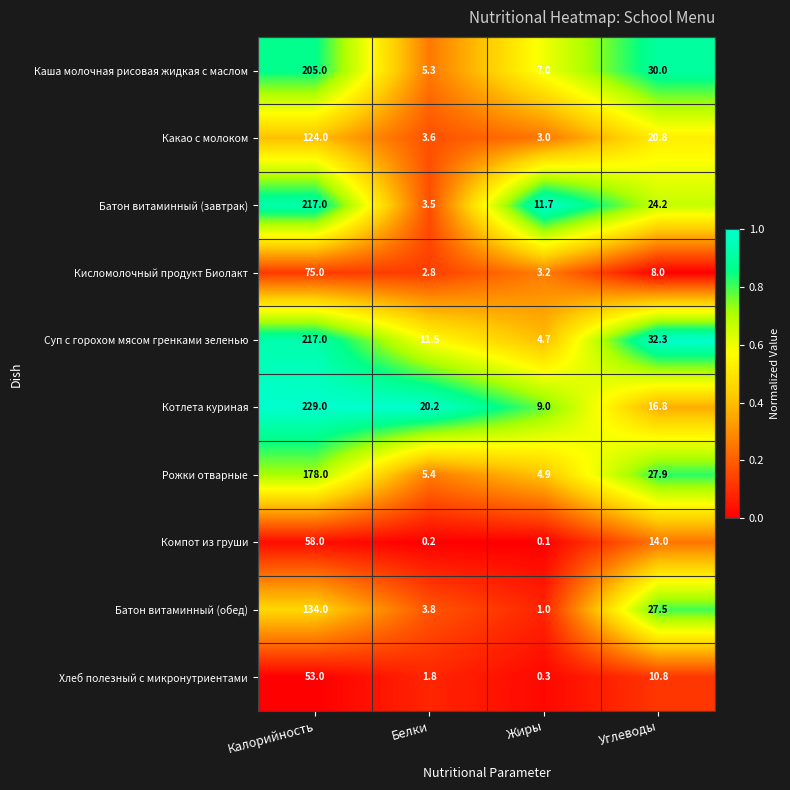

What is the maximum value for Батон витаминный (обед)?

134.0